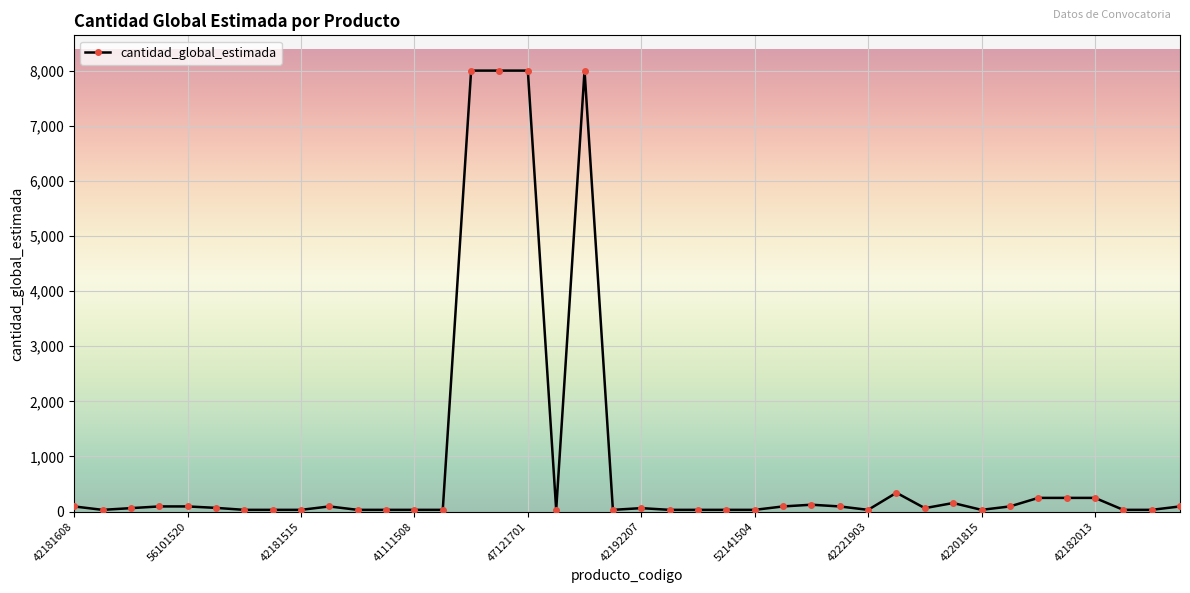

What is the sum of all values?

34919